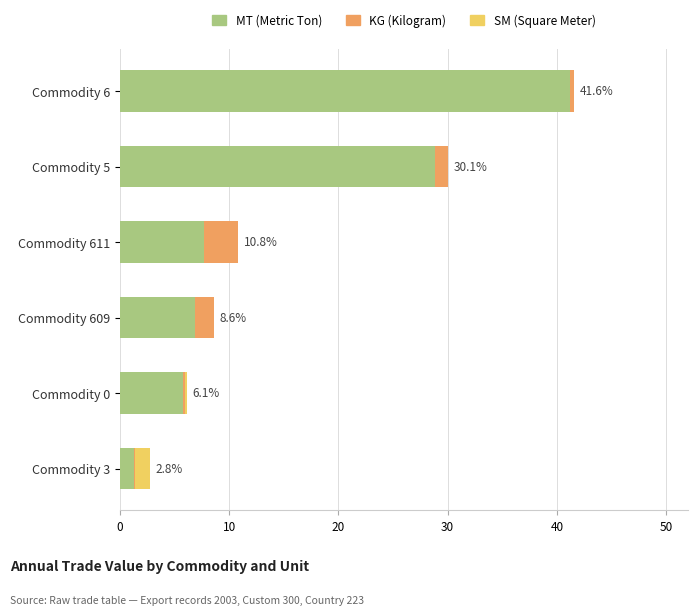

How many distinct data groups are displayed?

3